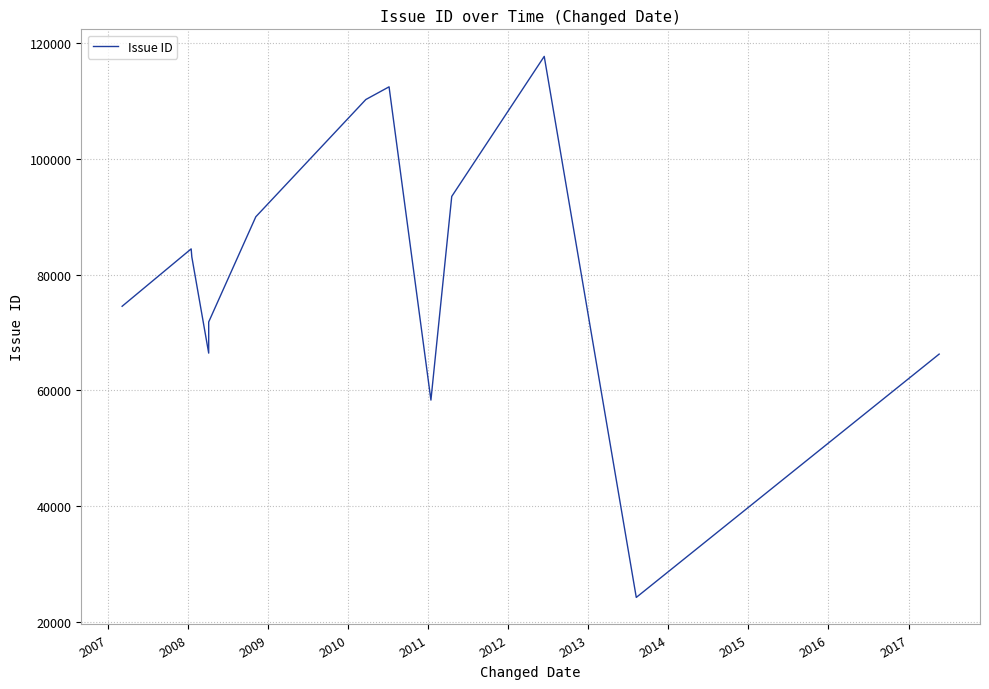

Is it true that the value at 2016 is 50531?

False